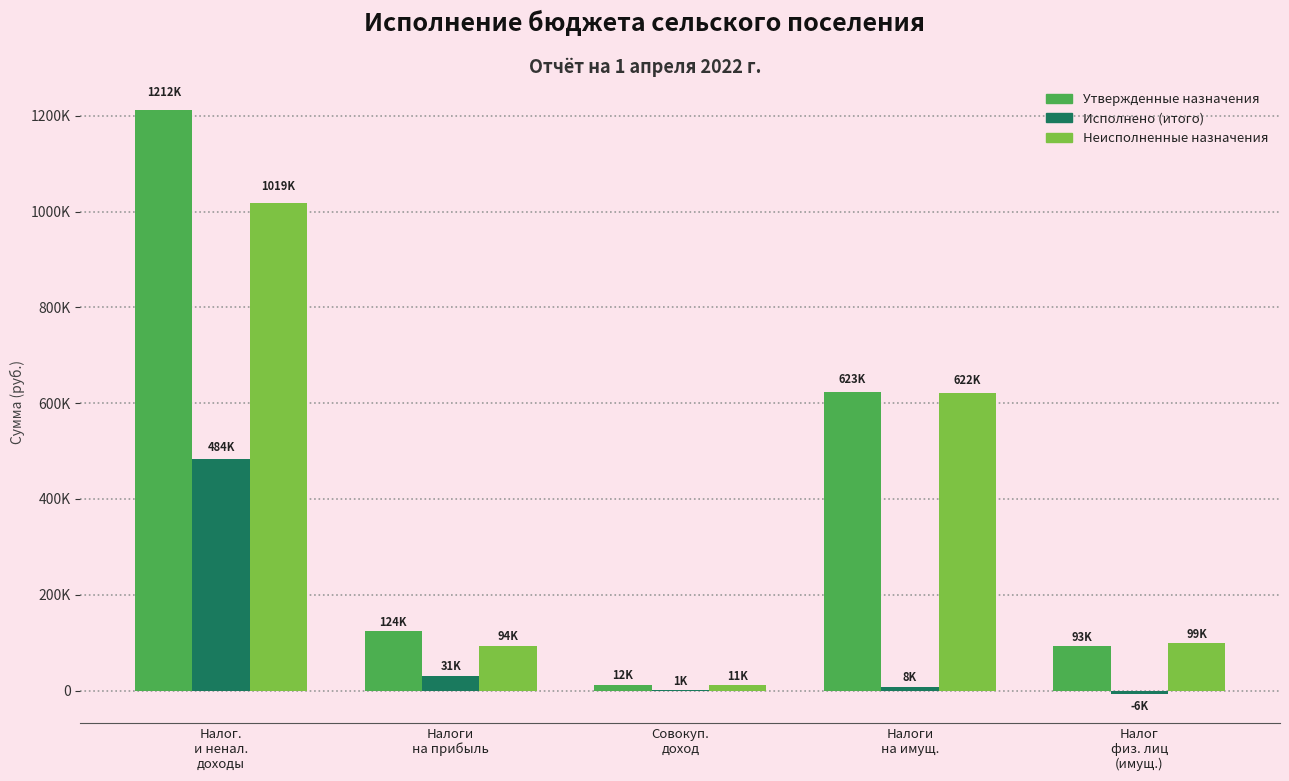

Rank the categories by Исполнено (итого) value from lowest to highest.

Налог
физ. лиц
(имущ.), Совокуп.
доход, Налоги
на имущ., Налоги
на прибыль, Налог.
и ненал.
доходы